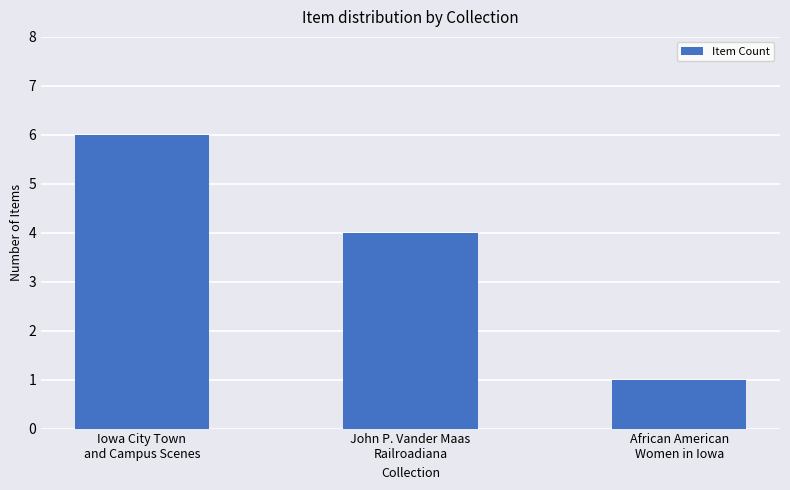

What position from the left is African American
Women in Iowa?

3